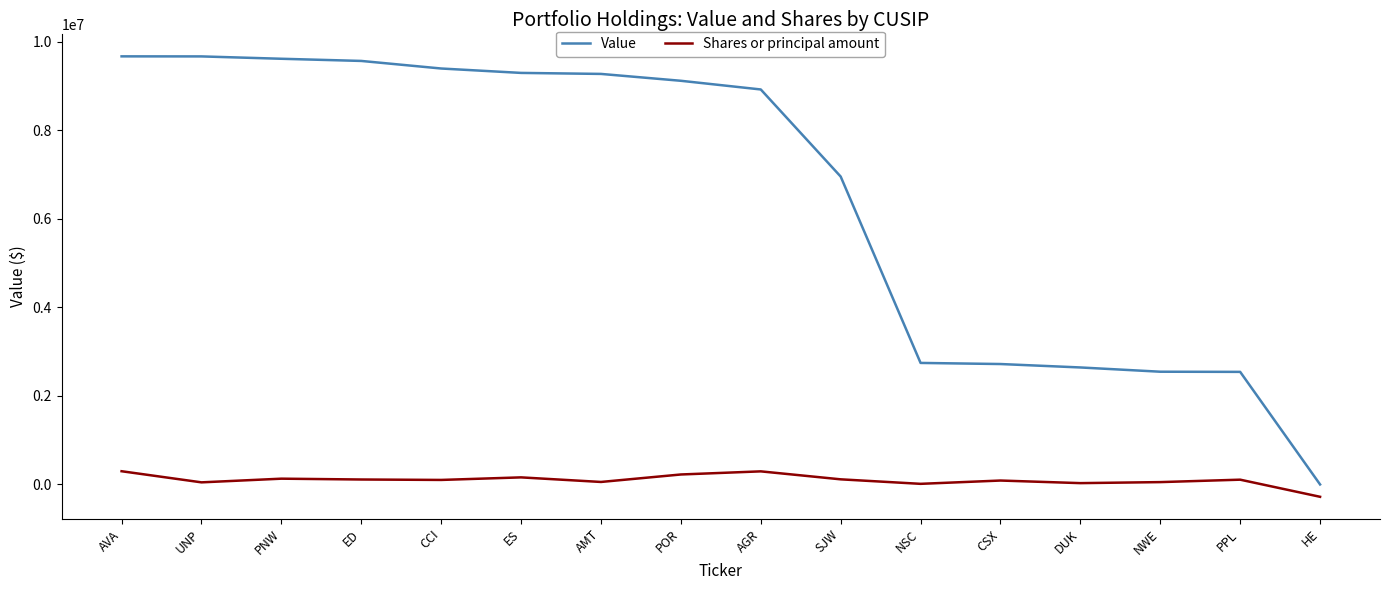

The value of Shares or principal amount at ED is 111864. True or false?

True